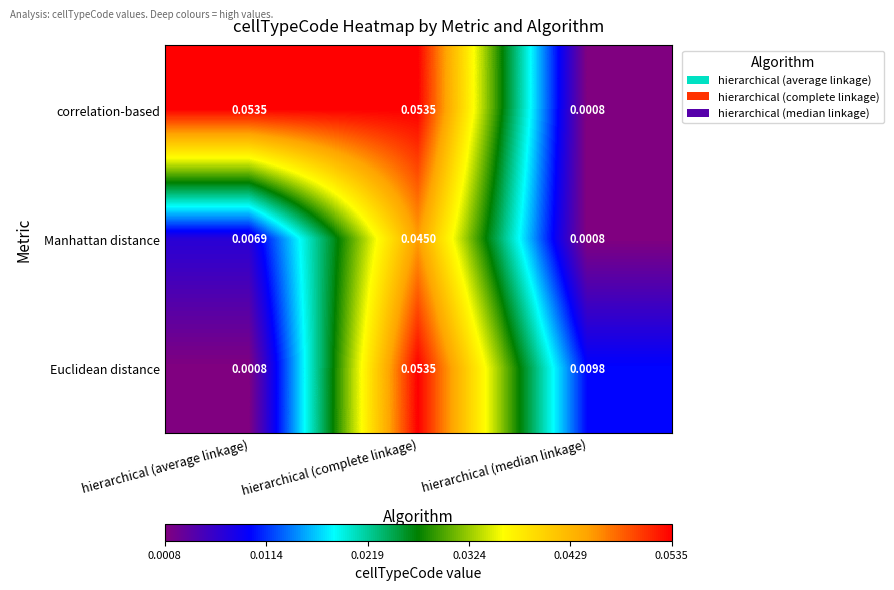

Between hierarchical (average linkage) and hierarchical (complete linkage), which series saw the biggest shift?

Euclidean distance